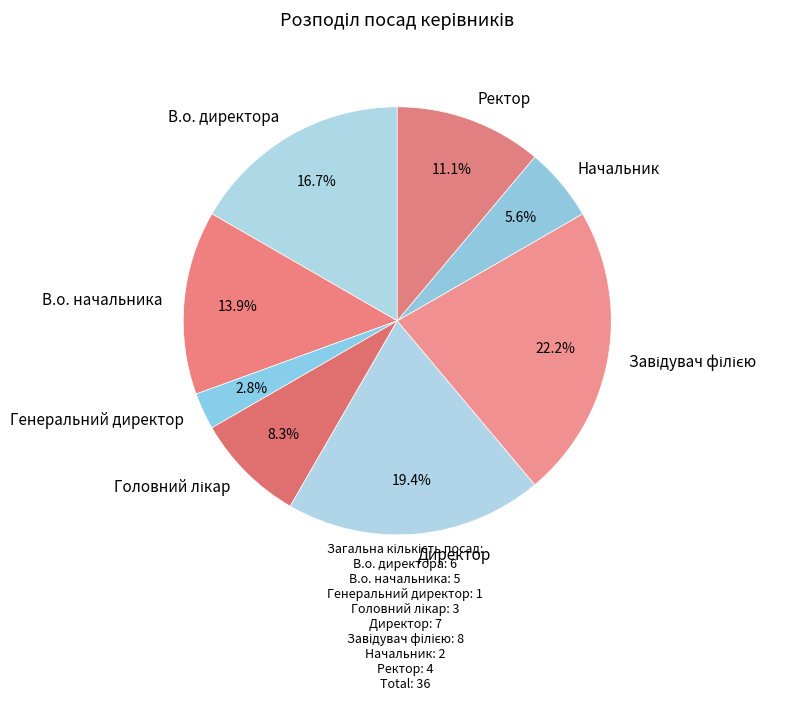

Does Генеральний директор account for over 50% of the chart?

No